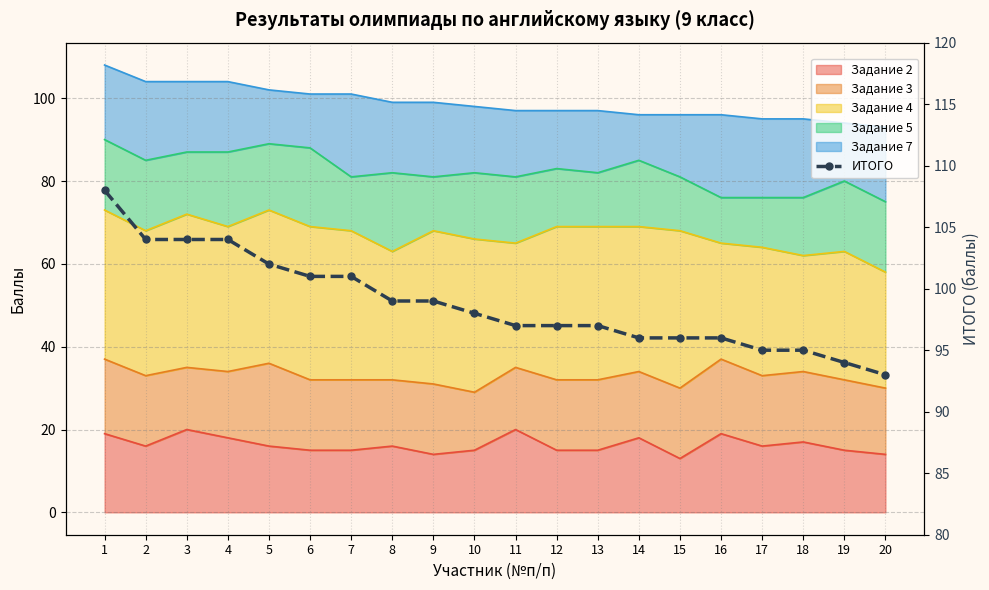

Reading right to left, transcribe all the data shown in this chart.

93	94	95	95	96	96	96	97	97	97	98	99	99	101	101	102	104	104	104	108